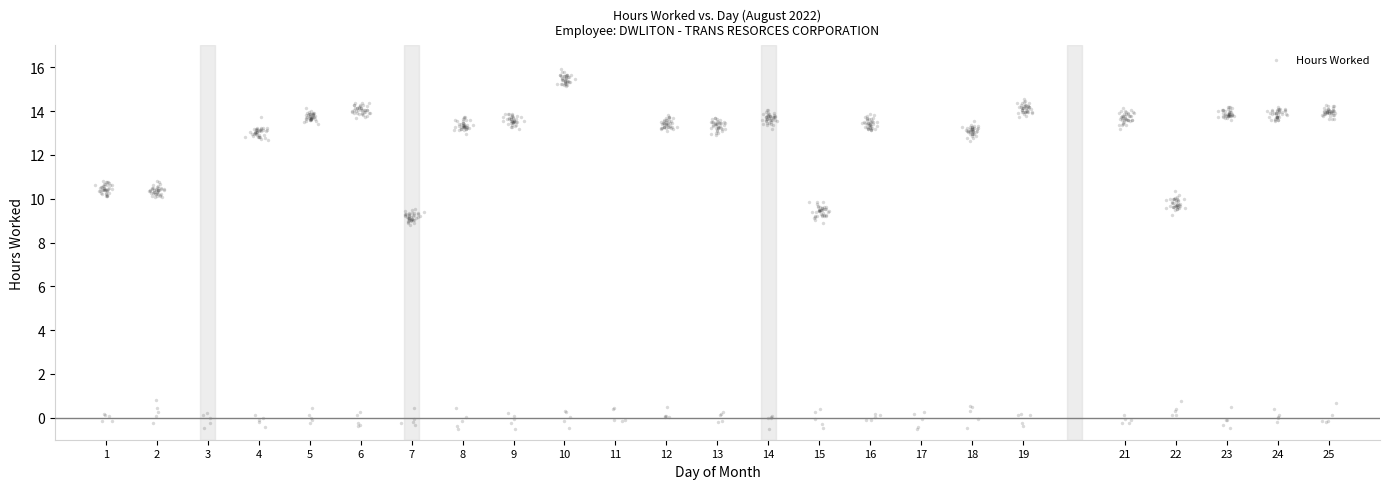

What is the range of Y values (max minus min)?

16.4